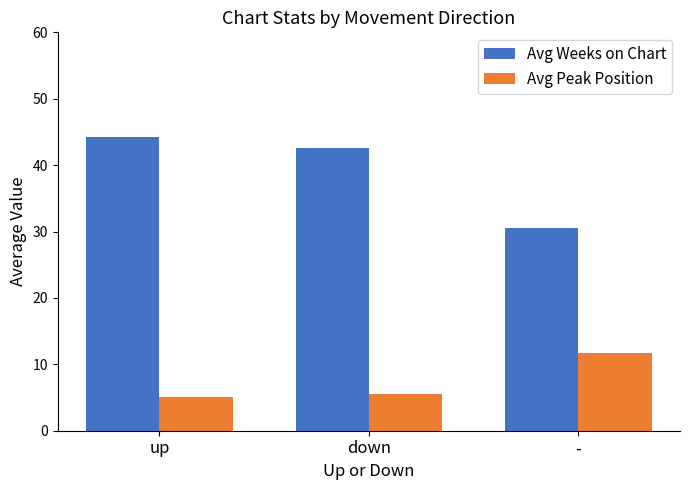

What is the total value across all series at -?

42.3